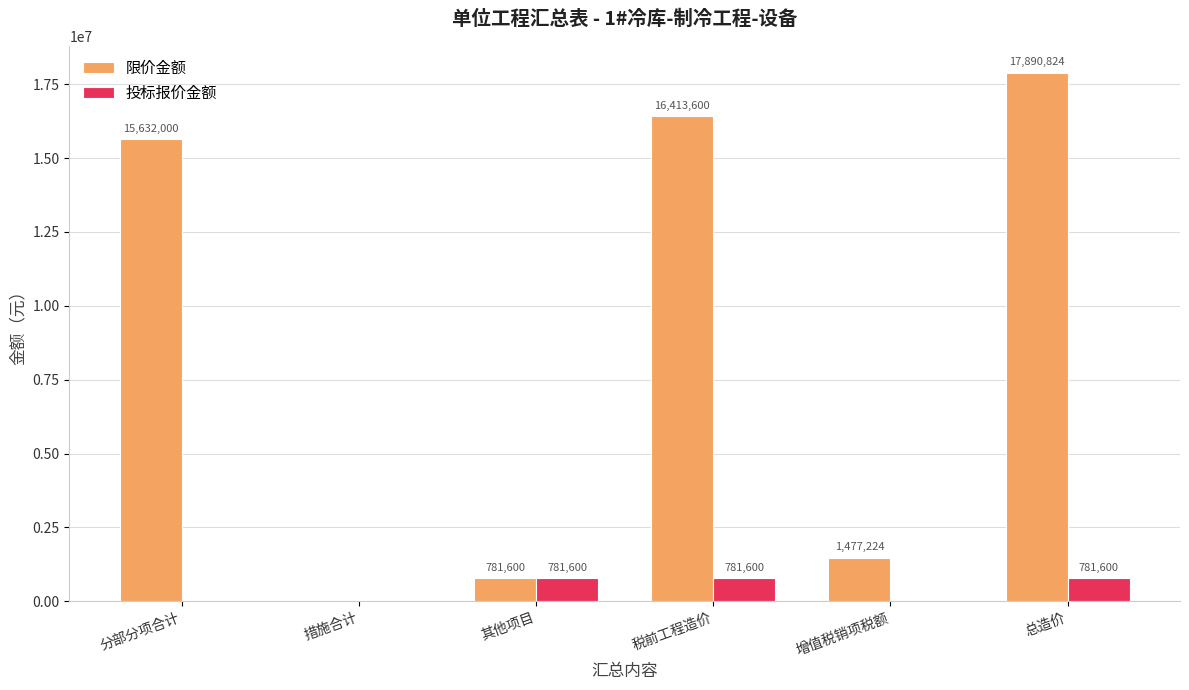

The 限价金额 series shows -10359917.4 at 措施合计. True or false?

False